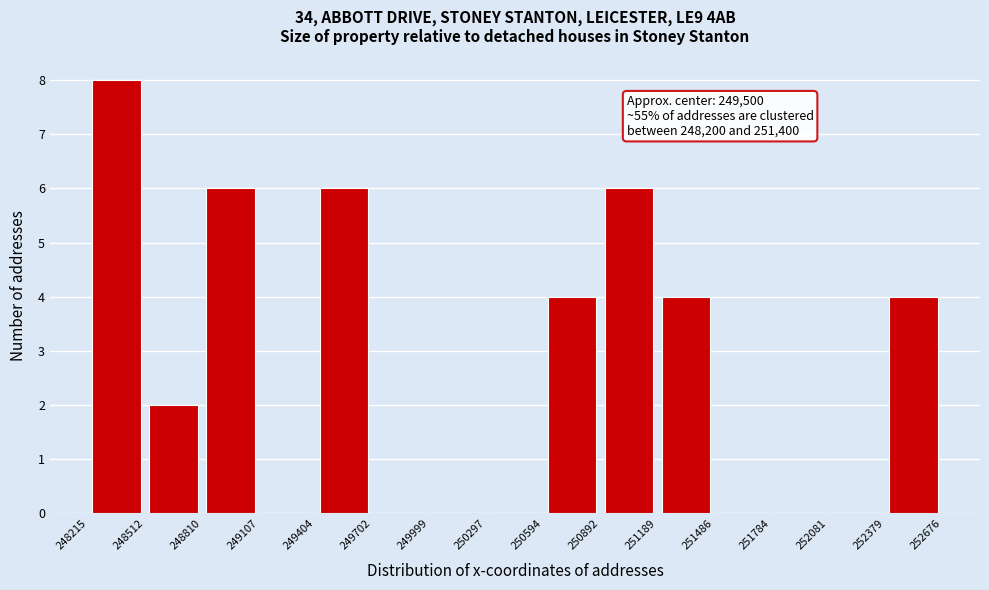

Over which range of the x-axis is the bar tallest?

248215 to 248512